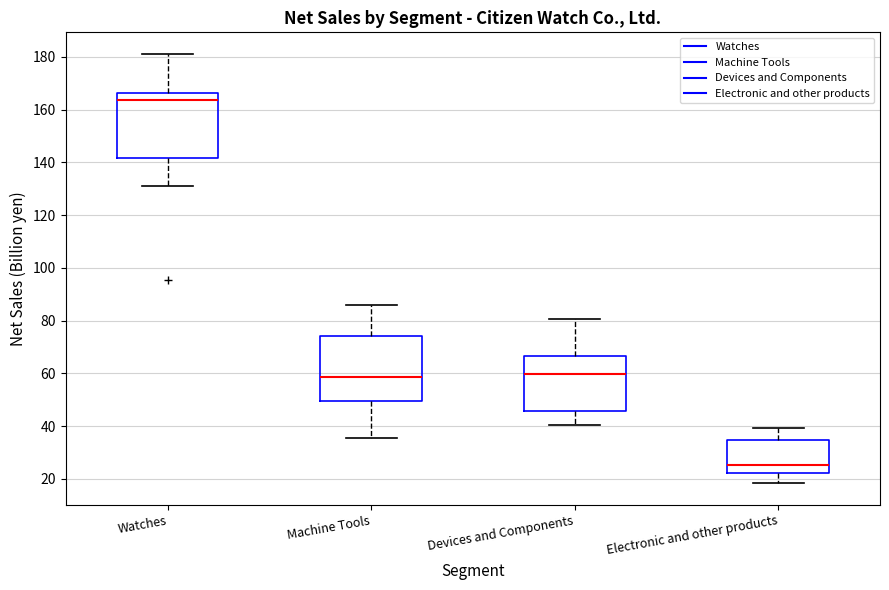

Reading left to right, read every box against the y-axis: the position of its median line, the range the box covers, and the ends of its whiskers. The values are not printed on the chart, so give them approximately, as read against the axis.

Watches: median 164, box 142 to 166, whiskers 132 to 182
Machine Tools: median 58, box 50 to 74, whiskers 36 to 86
Devices and Components: median 60, box 46 to 66, whiskers 40 to 80
Electronic and other products: median 26, box 22 to 34, whiskers 18 to 40